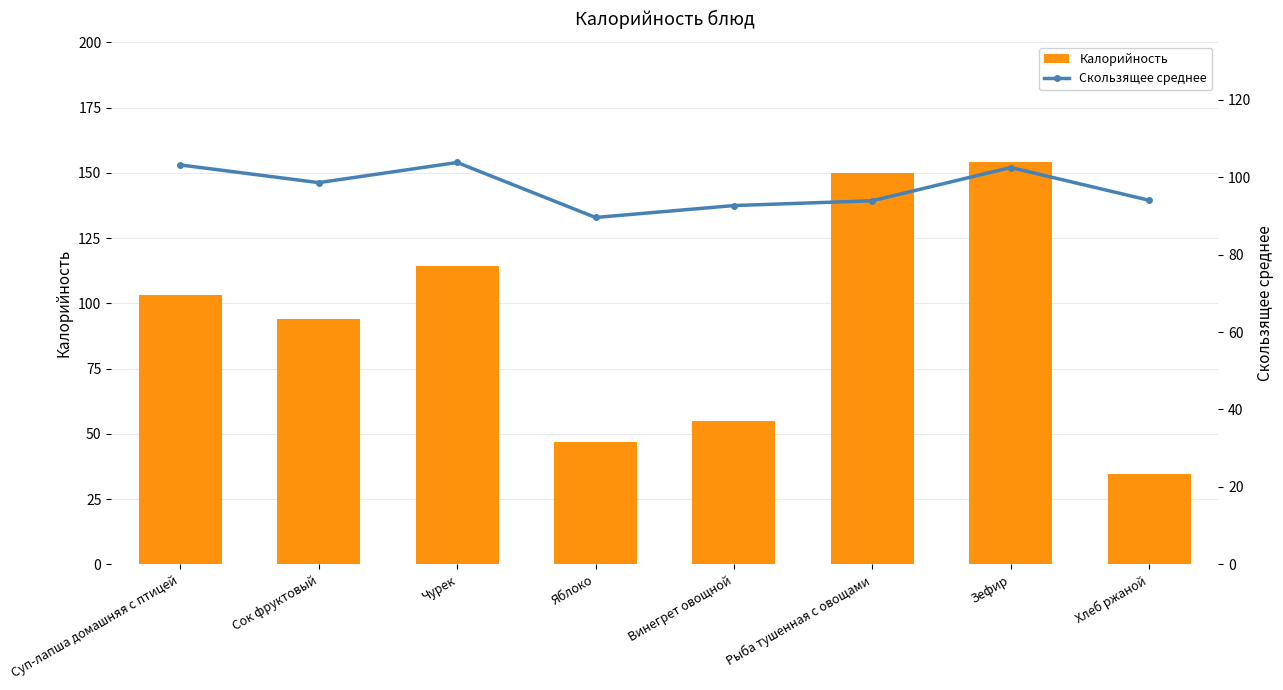

The Скользящее среднее series shows 89.6 at Яблоко. True or false?

True